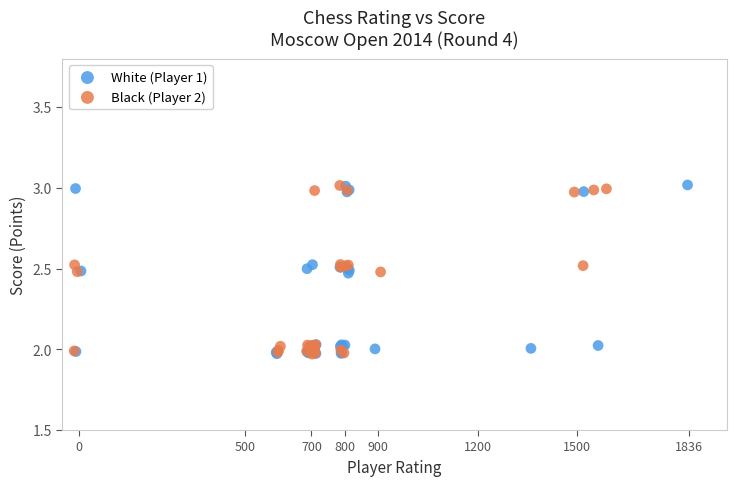

Which series has the largest Y range (max minus min)?

White (Player 1)